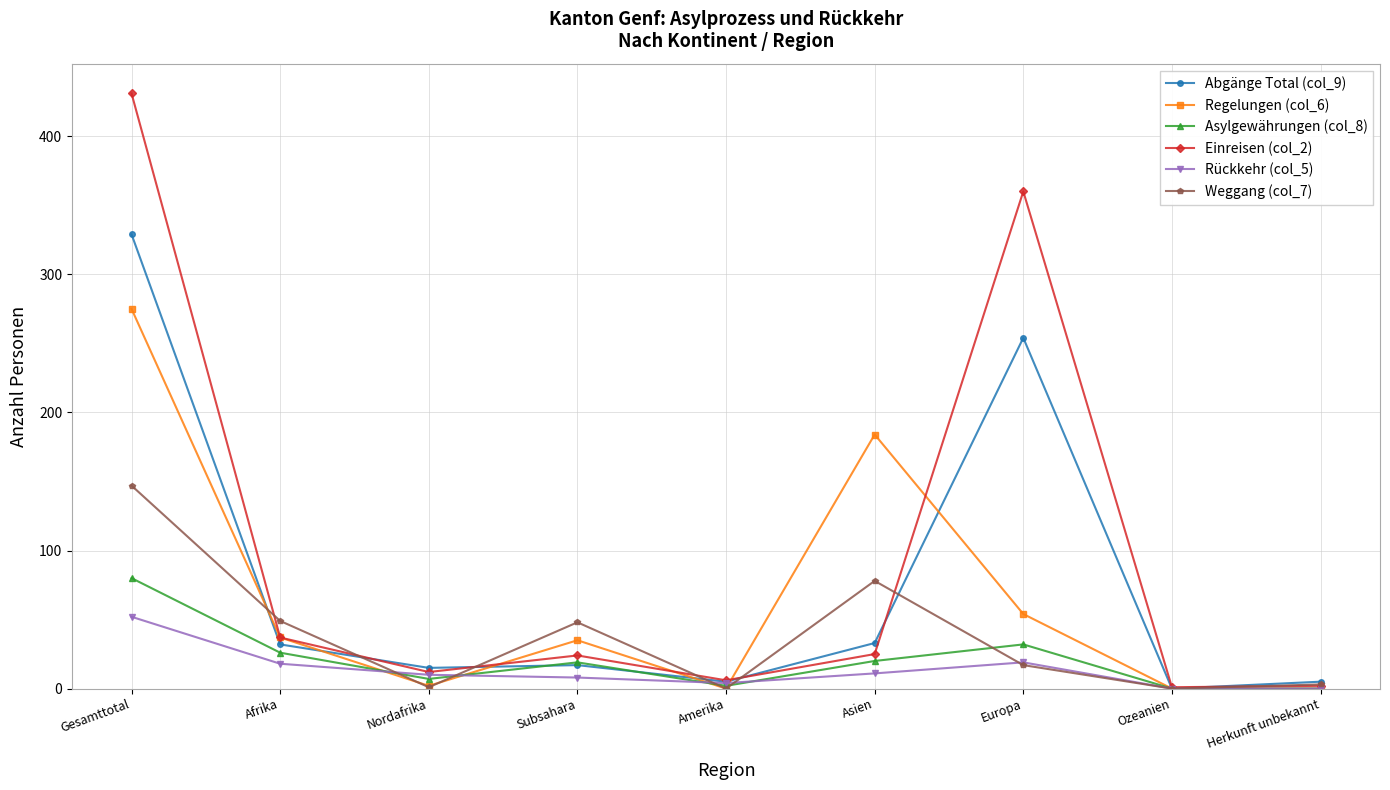

Is it true that Asylgewährungen (col_8) equals 43 at Herkunft unbekannt?

False